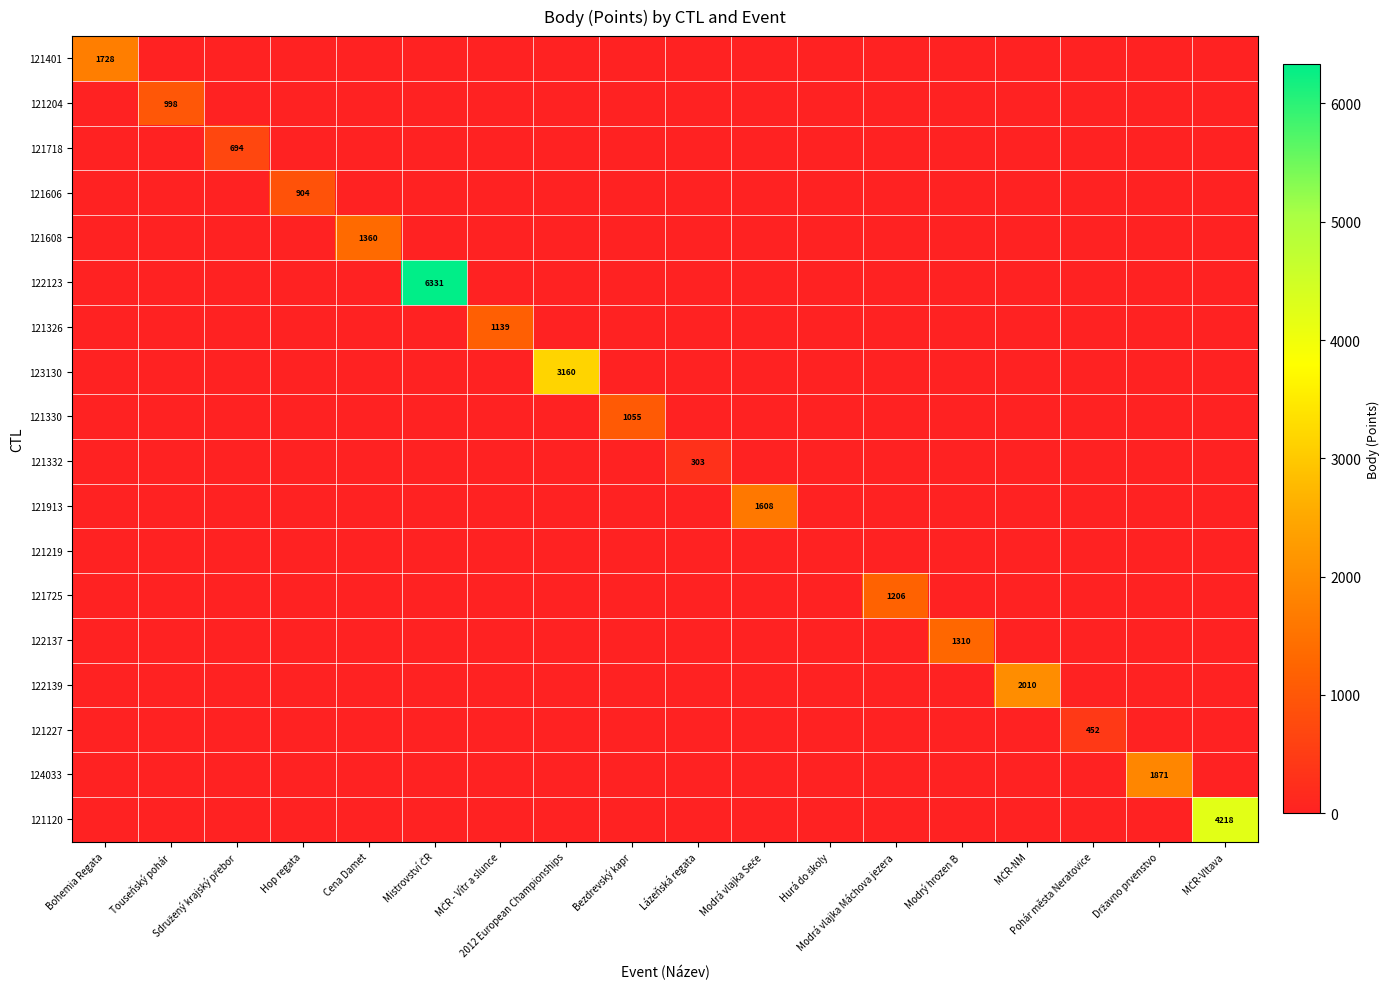

What is the average value of the 122123 series?

352